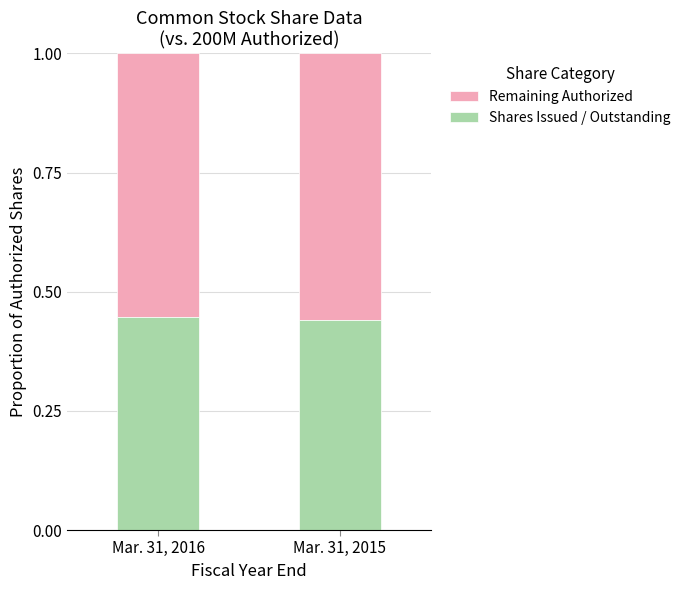

Is it true that Shares Issued / Outstanding equals 0.3 at Mar. 31, 2015?

False